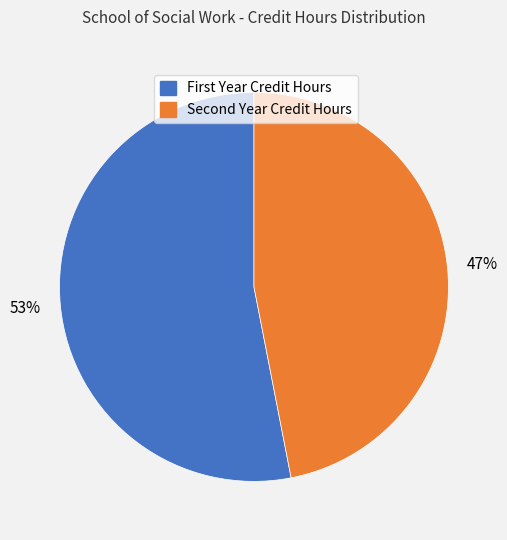

How many slices are in this pie chart?

2